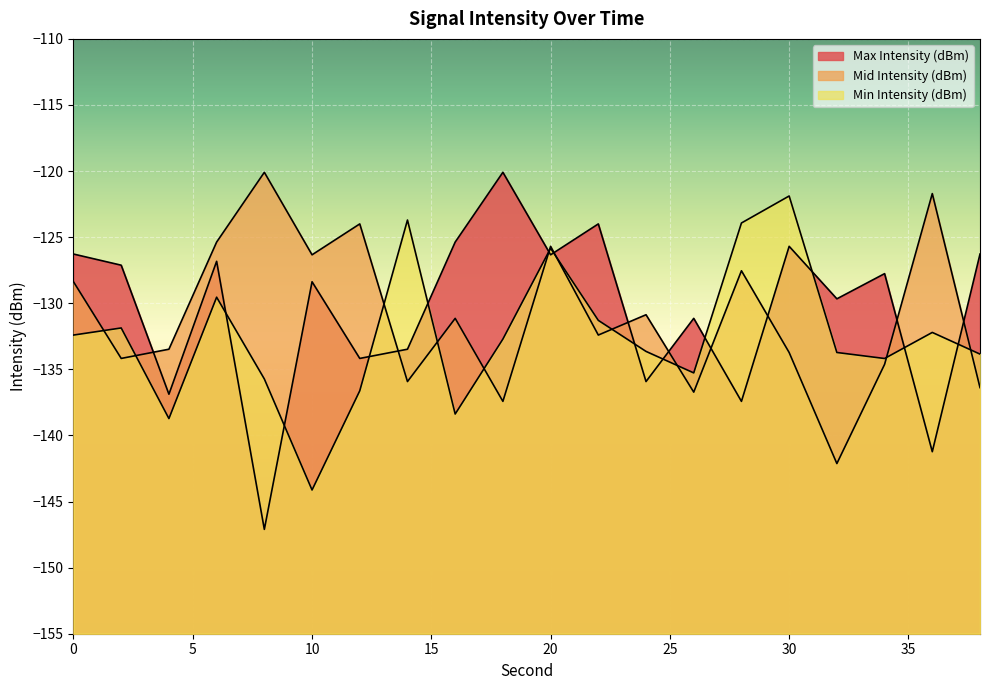

Where is the first local maximum for Min Intensity (dBm)?

2